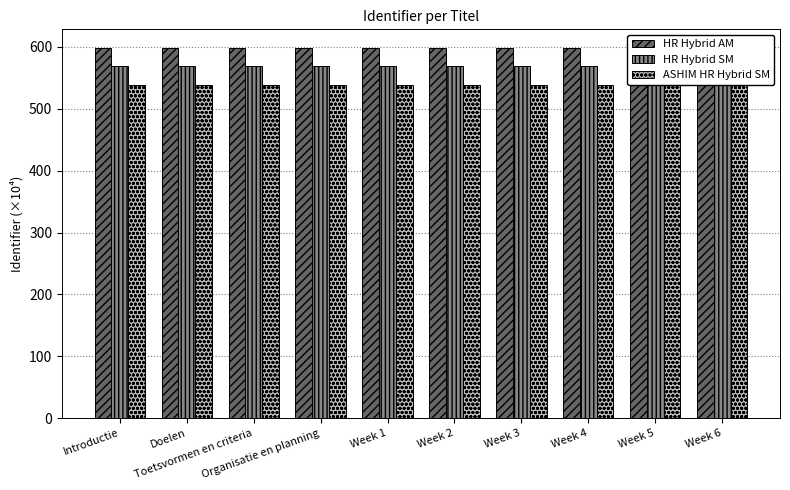

What is the label of the 7th bar from the left?

Week 3